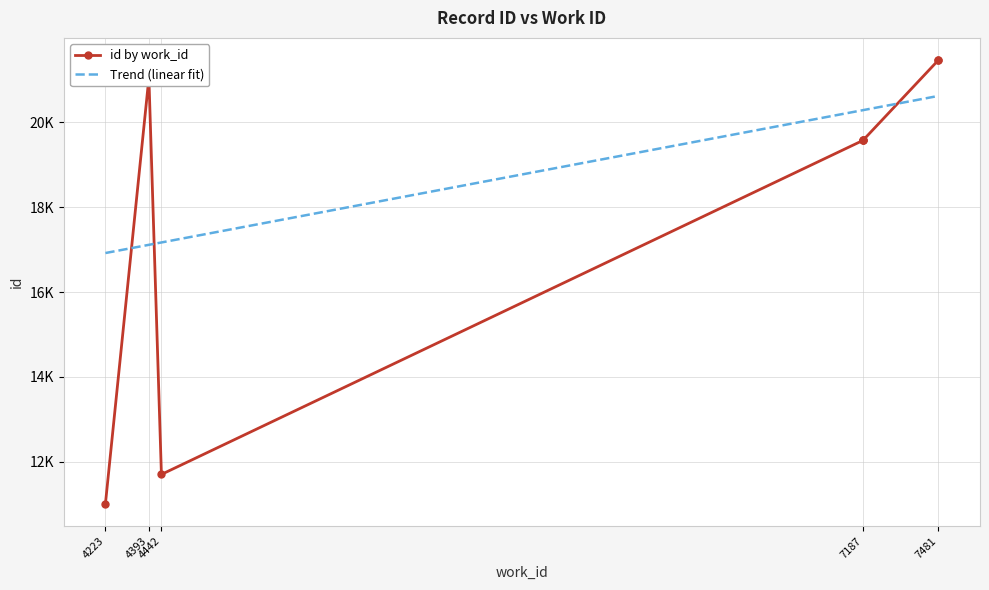

At which category does the chart reach its minimum across all series?

4223